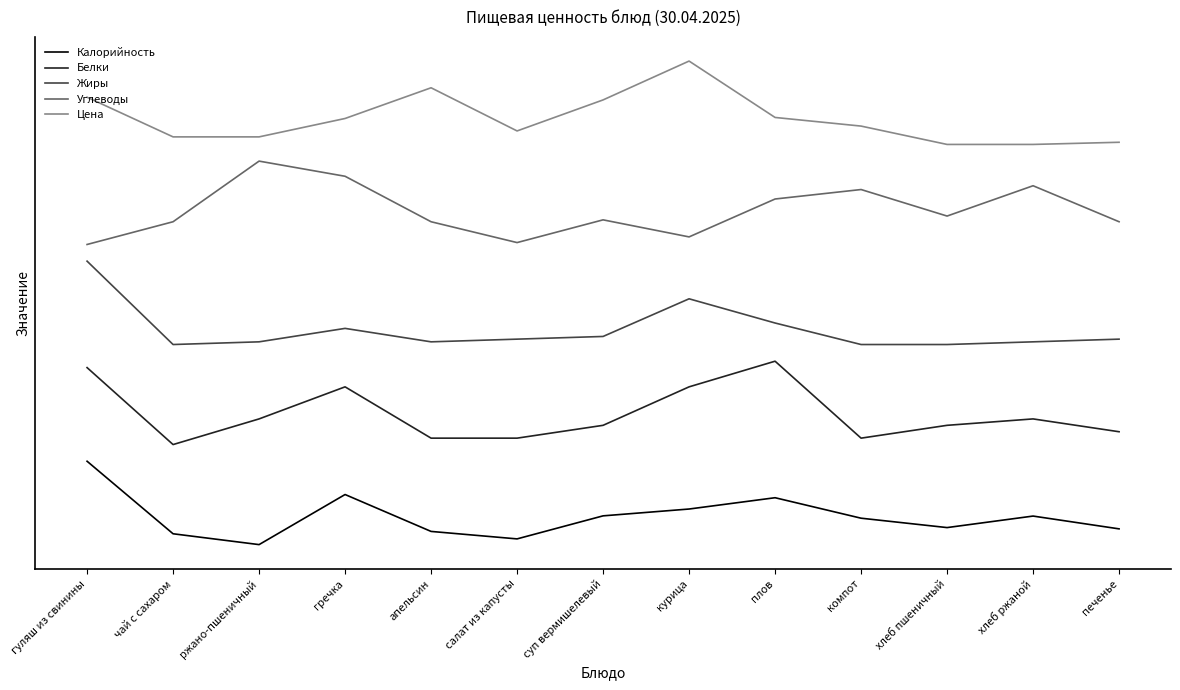

Reading left to right, extract all data points from this chart.

Калорийность: 50.0	6.5	0.0	30.0	7.9	3.4	17.2	21.3	28.1	15.8	10.2	17.1	9.4
Белки: 106.2	60.0	75.4	94.6	63.8	63.8	71.5	94.6	110.0	63.8	71.5	75.4	67.7
Жиры: 170.0	120.0	121.6	129.7	121.6	123.2	124.8	147.4	132.9	120.0	120.0	121.6	123.2
Углеводы: 180.0	193.6	230.0	220.9	193.6	181.1	194.8	184.5	207.3	213.0	197.0	215.2	193.6
Цена: 268.3	244.5	244.5	255.6	274.0	248.1	266.7	290.0	256.2	251.0	240.0	240.0	241.3